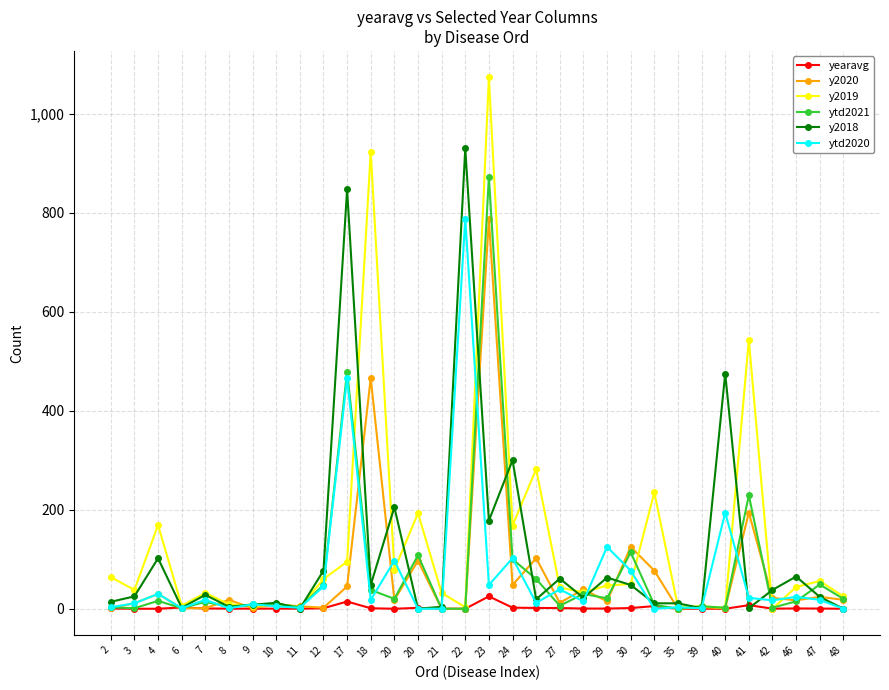

What is the difference between the second highest and minimum values in the y2020 series?

466.0